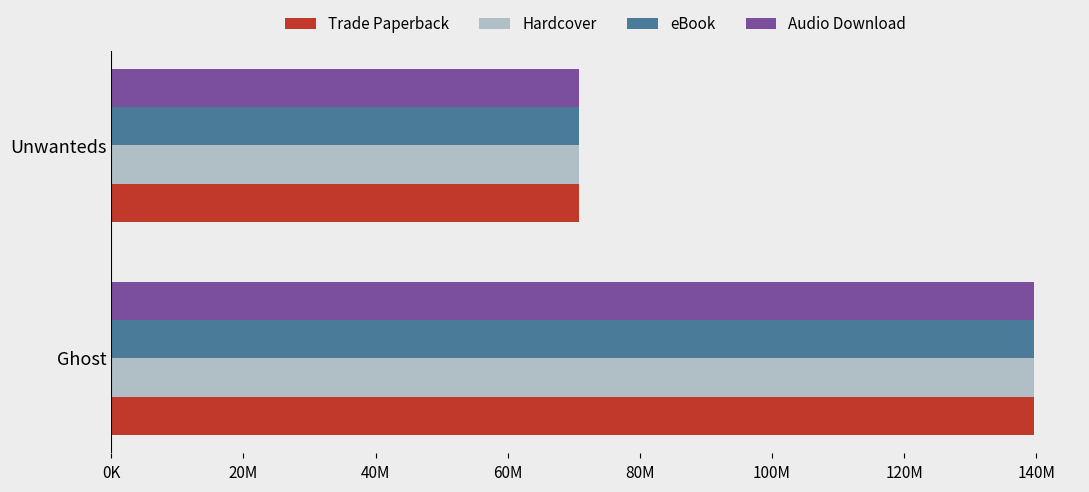

Reading left to right, what are all the values shown in this chart?

Trade Paperback: 139631199	70727444
Hardcover: 139631199	70727444
eBook: 139631199	70727444
Audio Download: 139631199	70727444